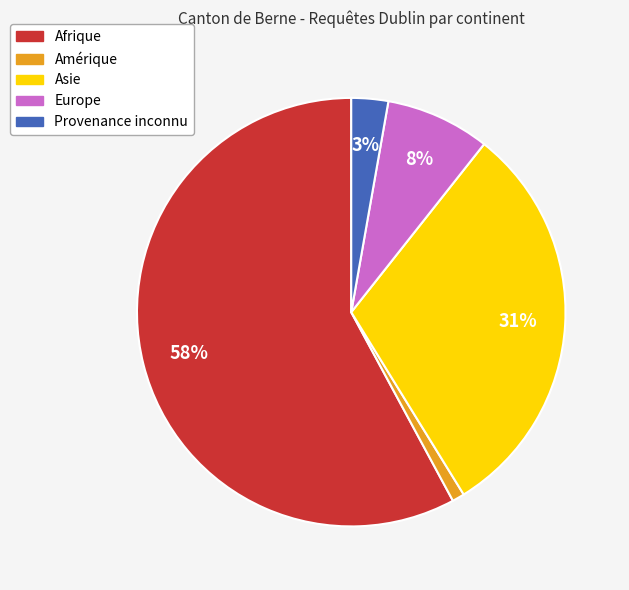

To the nearest percent, what portion does Europe represent?

8%